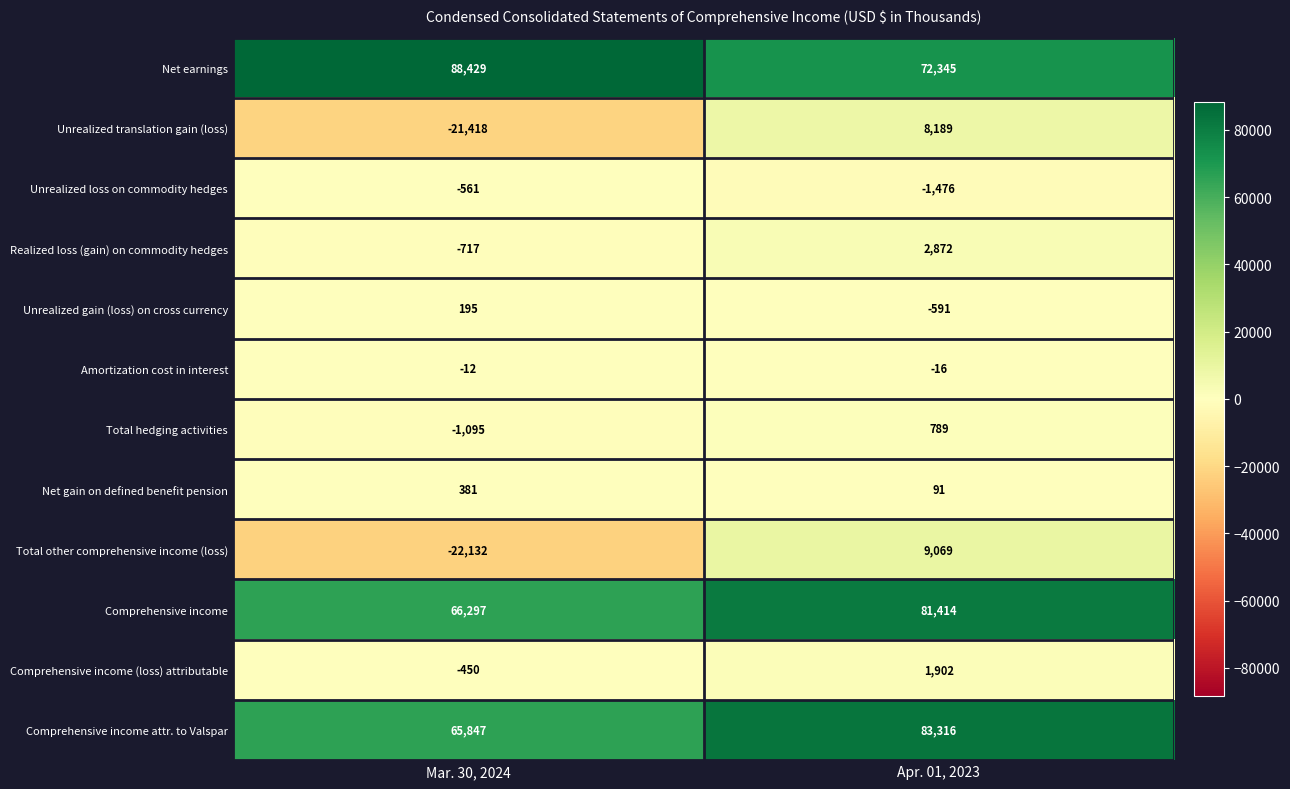

Is it true that Total hedging activities equals -537 at Mar. 30, 2024?

False